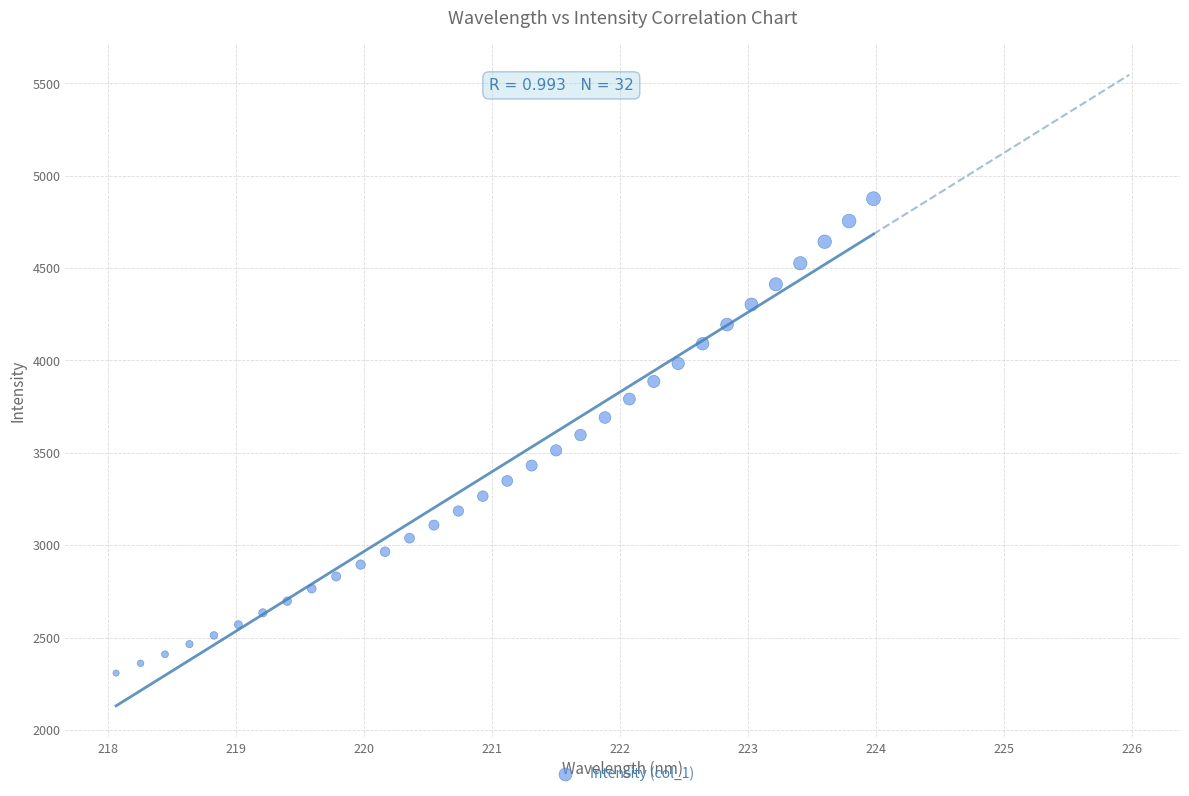

What is the range of X values (max minus min)?

5.9